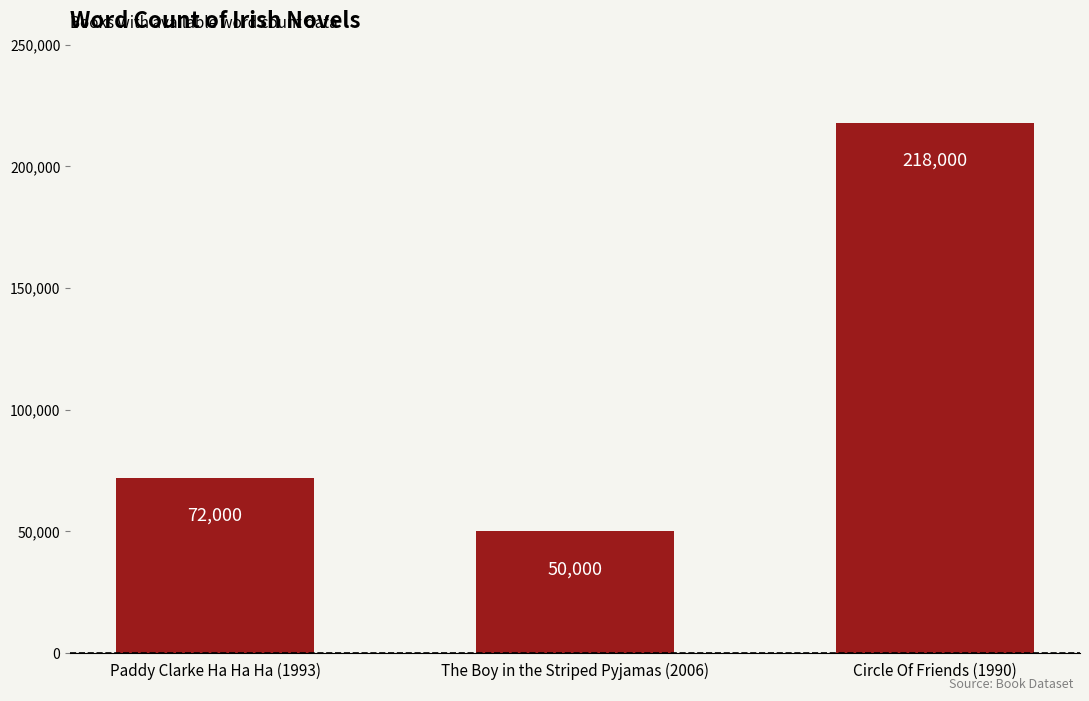

How many data points are less than 72000?

1